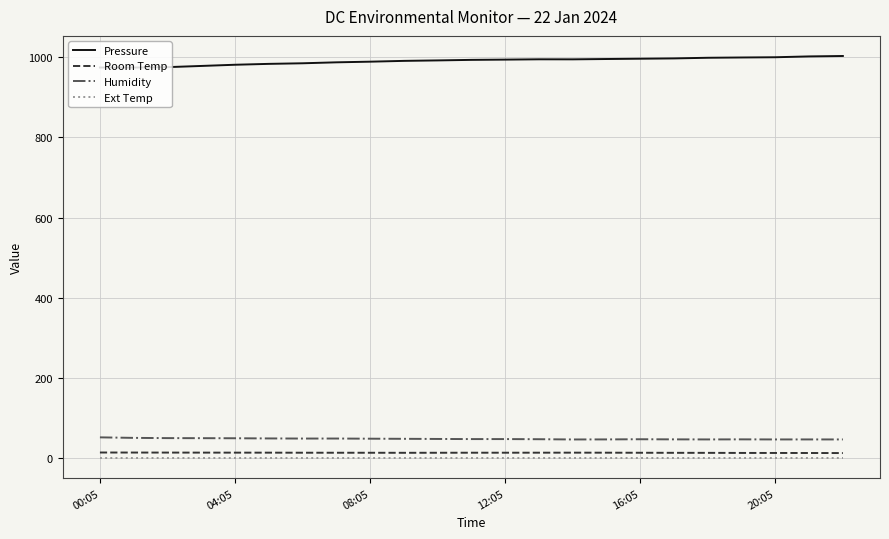

Count the number of data series in this chart.

4